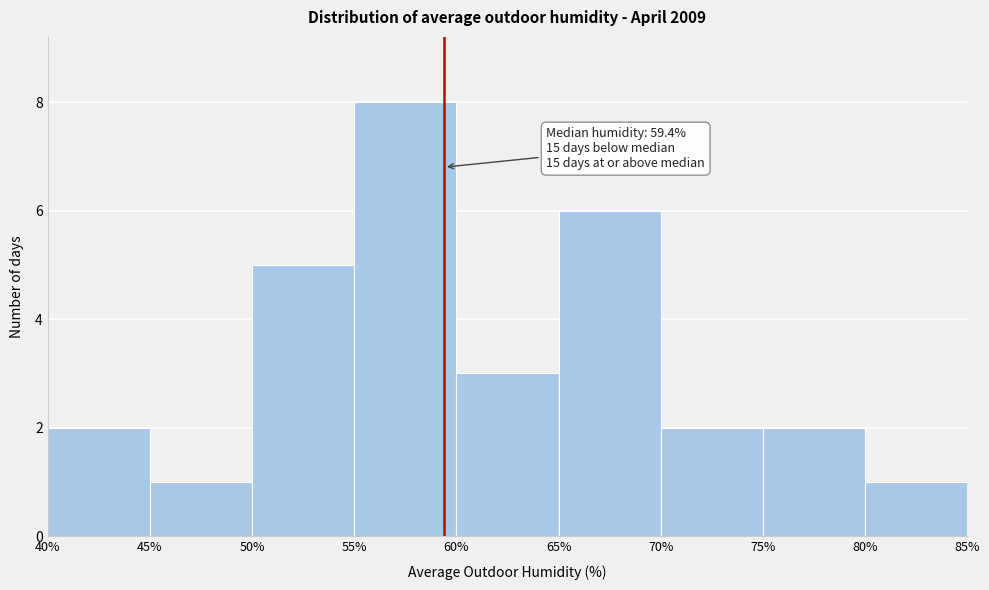

Which range on the x-axis has the tallest bar?

55% to 60%